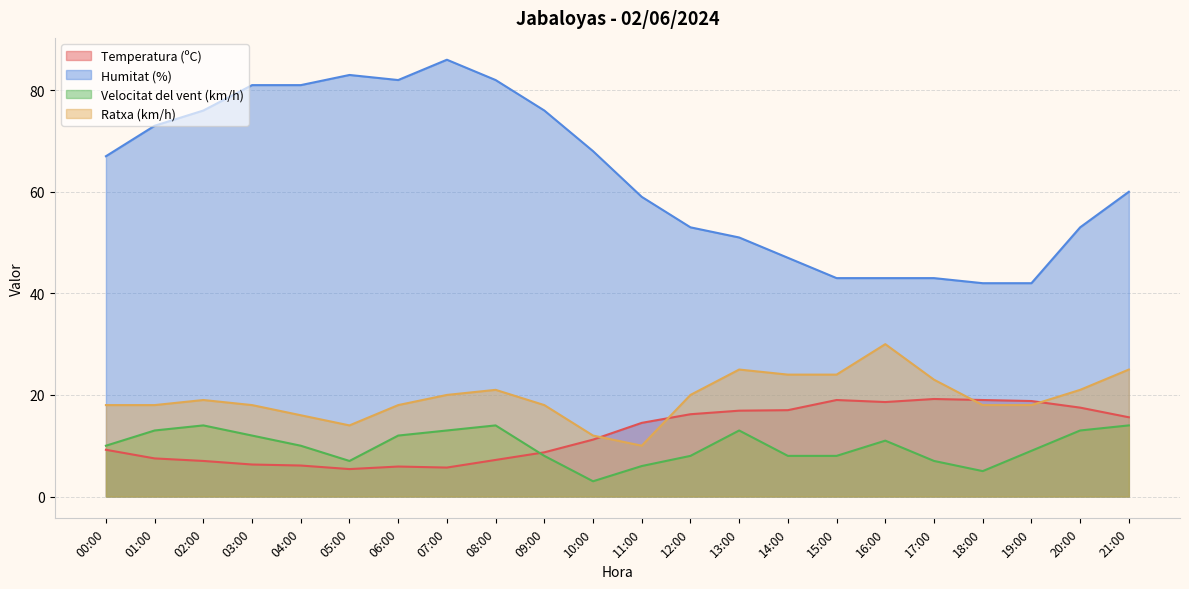

What is the approximate value of Velocitat del vent (km/h) at 14:00?

8.0